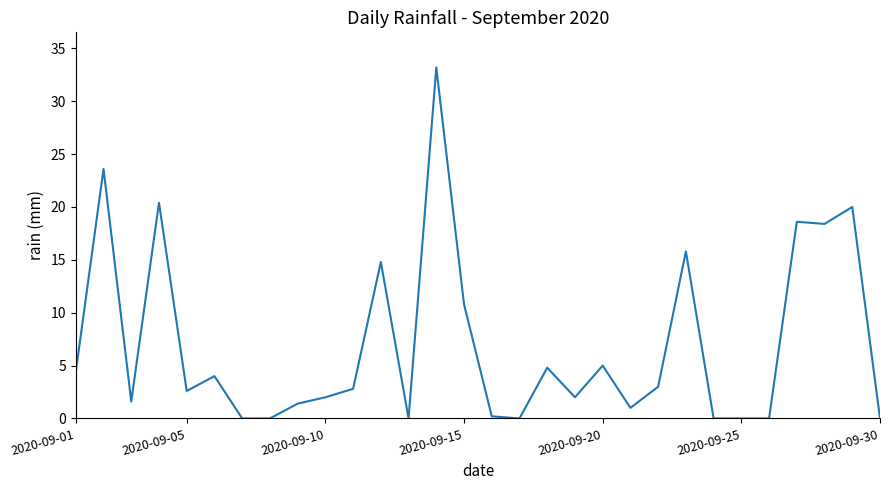

What is the difference between the maximum and minimum values?

33.2